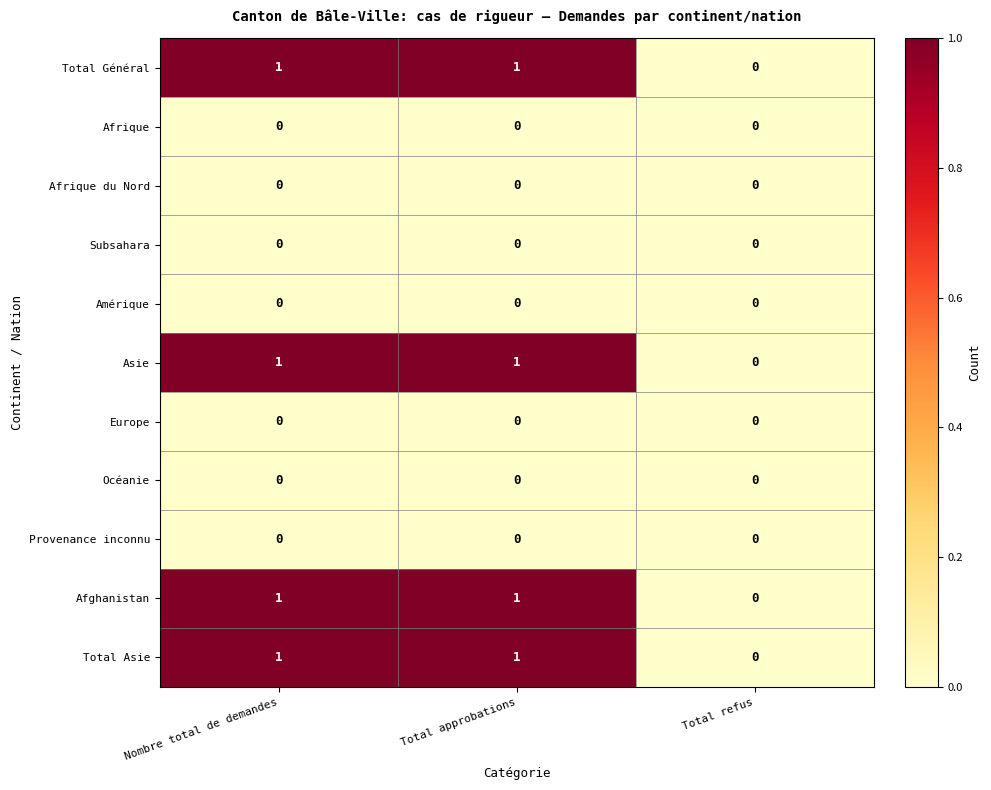

True or false: Océanie has a value of 0 at Total approbations.

True